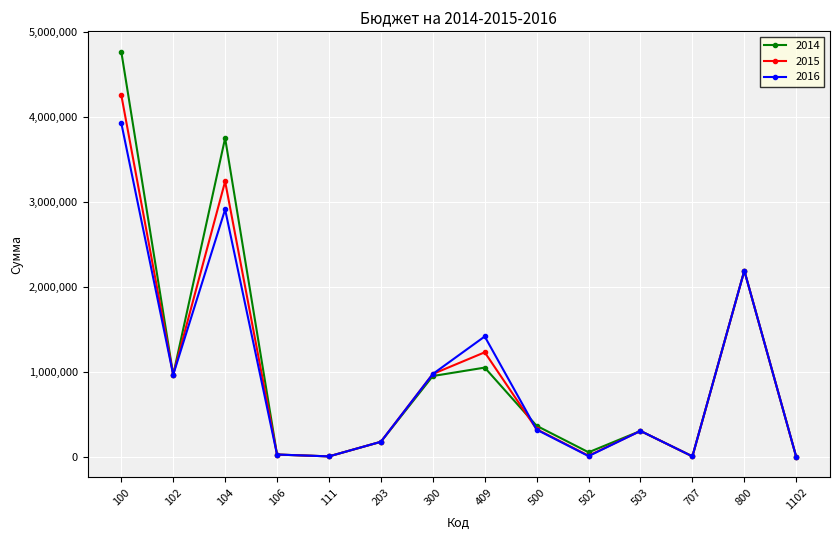

True or false: 2016 and 2015 intersect in this chart.

True